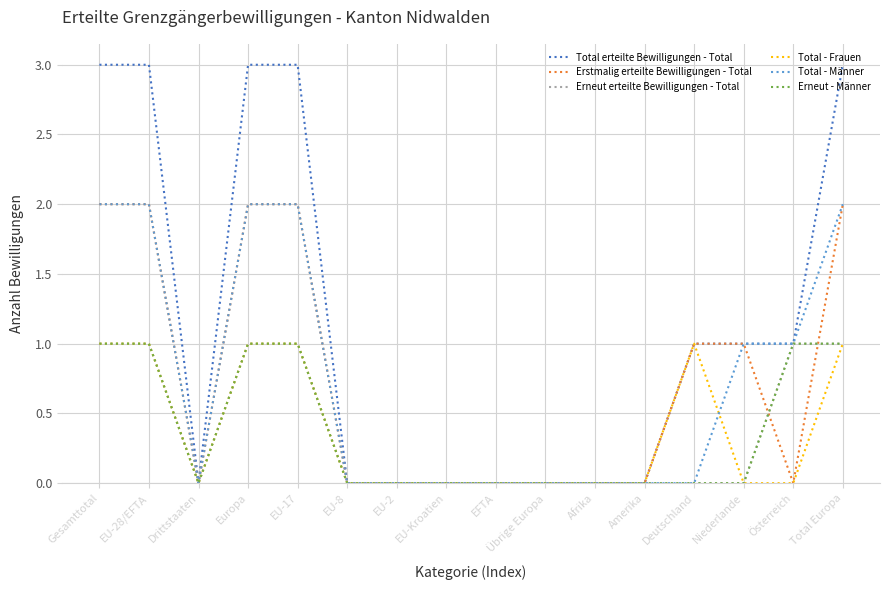

True or false: Erneut erteilte Bewilligungen - Total and Total erteilte Bewilligungen - Total cross at least once.

False